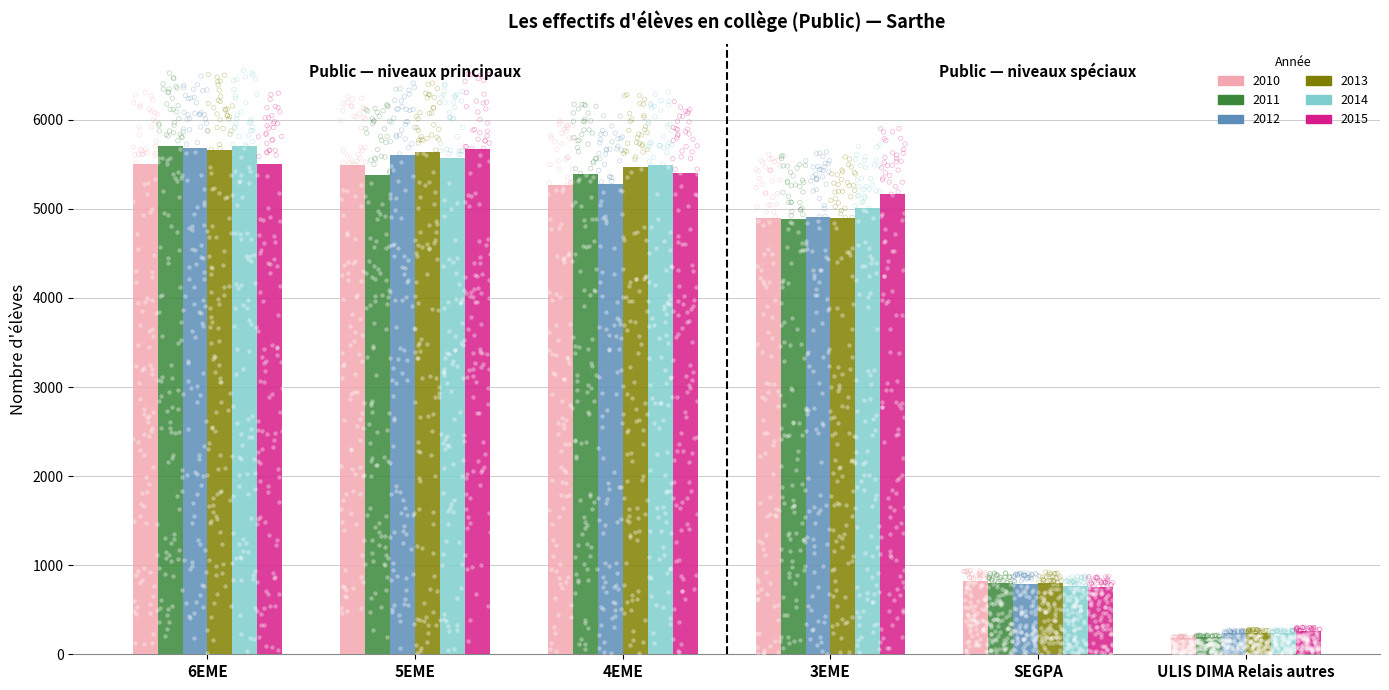

Which series has the largest Y range (max minus min)?

2011